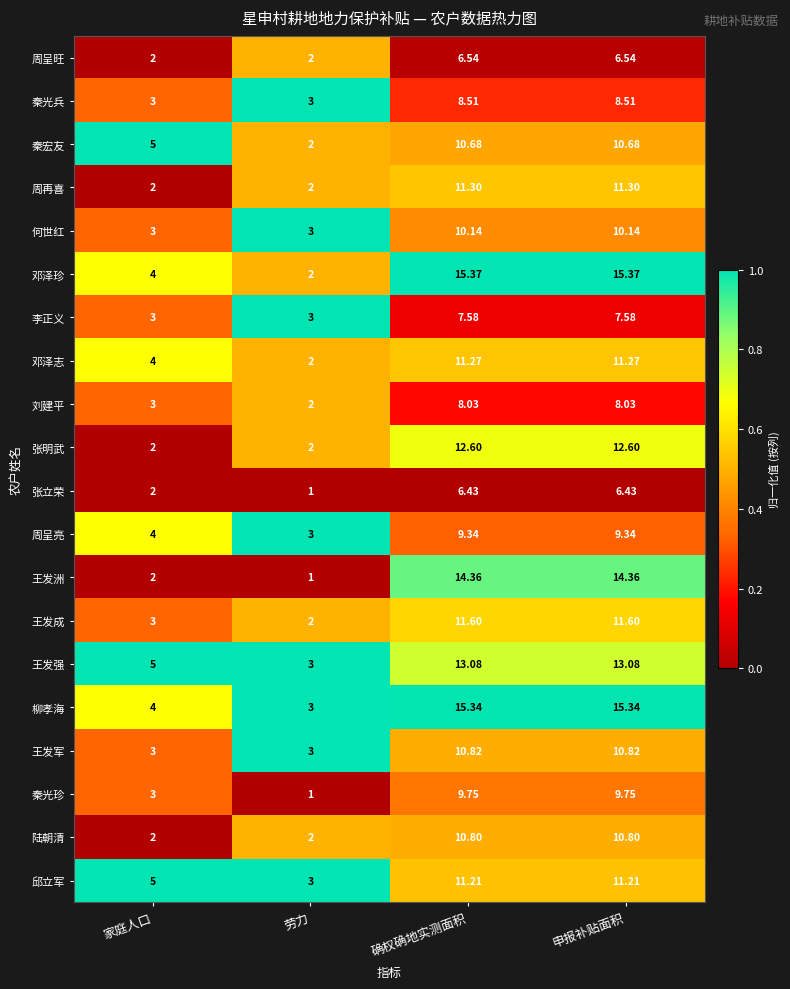

List the series in order of their peak value, highest first.

邓泽珍, 柳孝海, 王发洲, 王发强, 张明武, 王发成, 周再喜, 邓泽志, 邱立军, 王发军, 陆朝清, 秦宏友, 何世红, 秦光珍, 周呈亮, 秦光兵, 刘建平, 李正义, 周呈旺, 张立荣